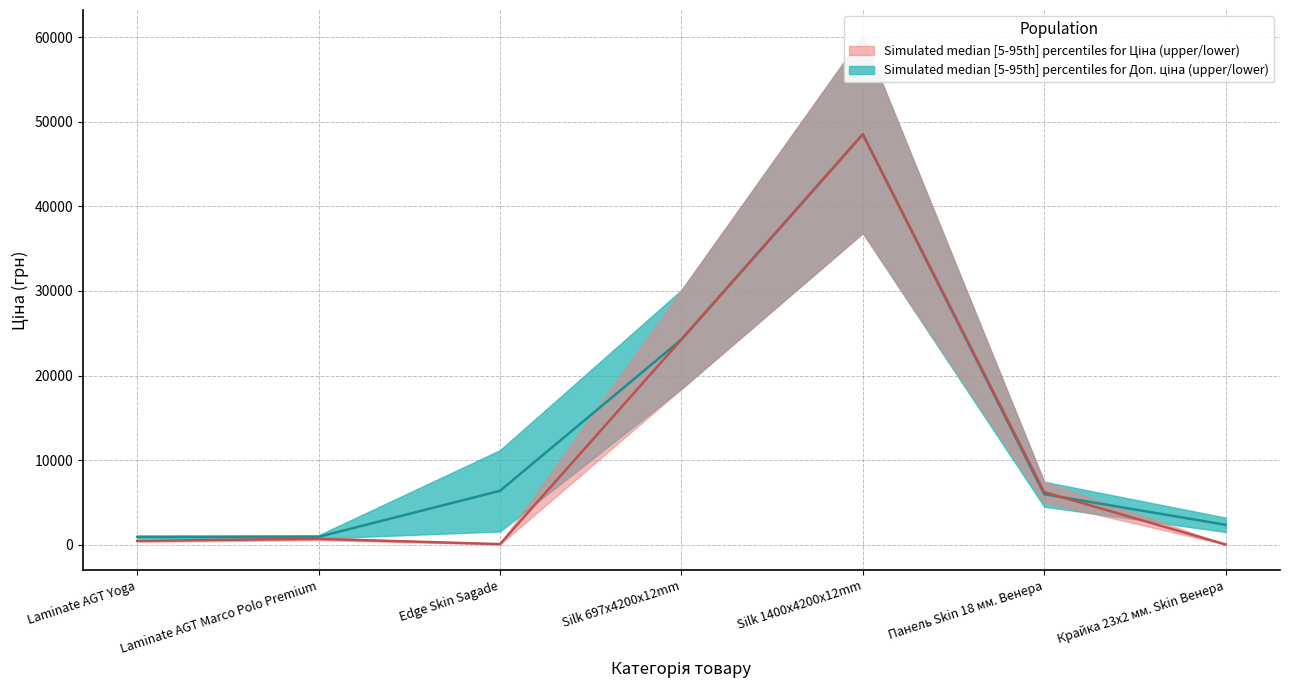

How many data points in Ціна (lower) are above 5972?

4